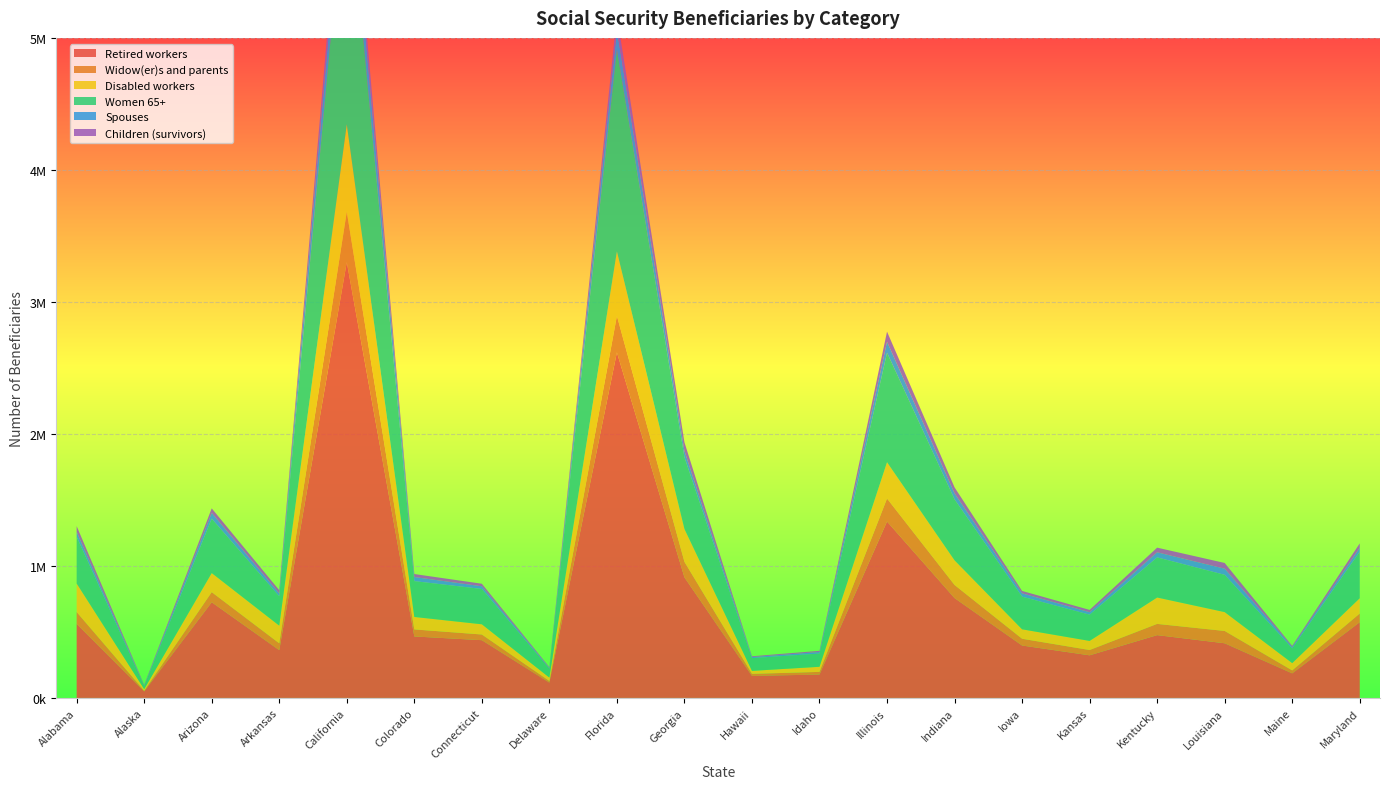

Reading left to right, extract all data points from this chart.

Retired workers: 560885	49275	724817	361848	3301043	465625	437382	115978	2617763	913305	166828	177043	1336527	756433	396969	322703	475681	414008	185849	573774
Widow(er)s and parents: 89755	5164	76573	51890	382138	53330	43106	12135	276138	117633	15525	20126	174200	99180	51239	40179	85108	93272	22473	65556
Disabled workers: 216038	12119	144342	133719	662232	94404	77298	25925	488461	248887	22686	38716	274692	186817	71549	69044	199732	142796	55525	115898
Women 65+: 354555	25133	412357	222328	1977944	271460	267626	67570	1528118	543556	96472	100219	830166	461905	247344	198849	304151	282508	111161	352296
Spouses: 37057	2599	43290	21180	256861	30971	20313	5553	151058	47372	7836	11924	82912	45009	25128	18535	38406	46392	10965	29650
Children (survivors): 43165	4557	34538	24985	166200	22694	19326	5748	107433	65703	6369	8716	76231	45714	18146	17436	35296	43355	8287	33582